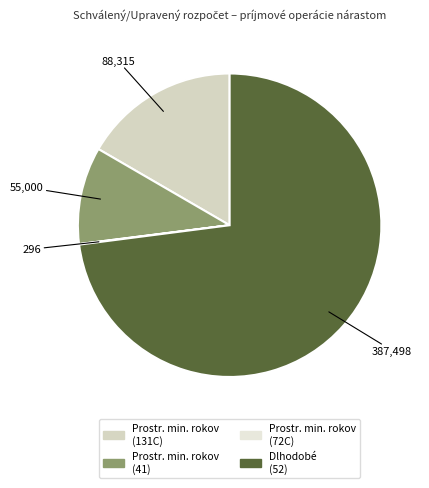

Rank the categories by value from highest to lowest.

Dlhodobé (52), Prostriedky z predchádzajúcich rokov (131C), Prostriedky z predchádzajúcich rokov (41), Prostriedky z predchádzajúcich rokov (72C)